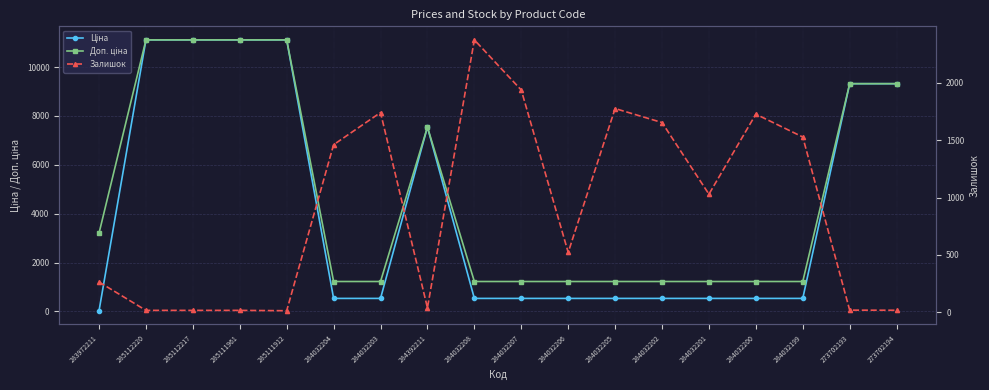

What is the average value of the Залишок series?

897.0